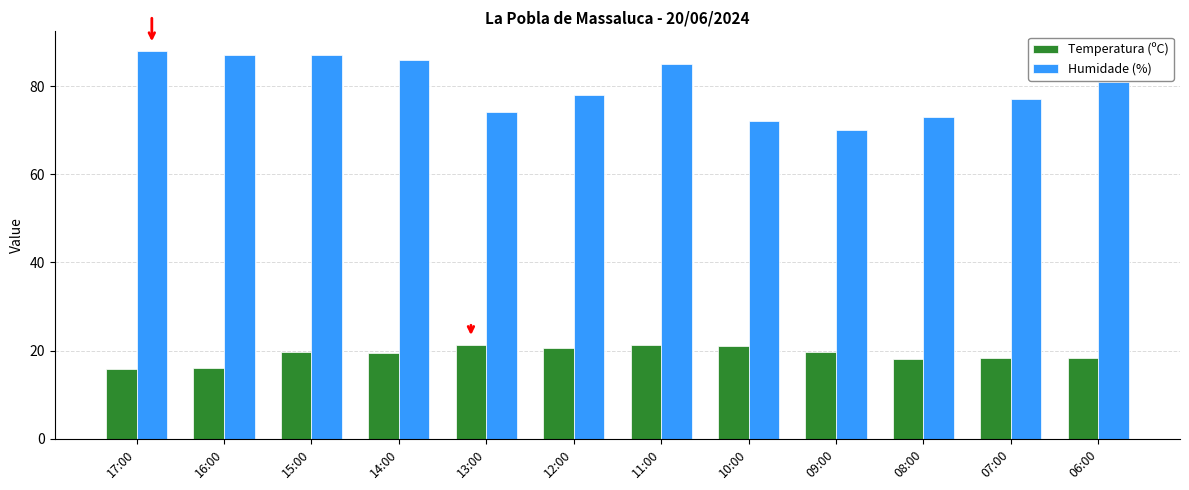

Does the chart contain stacked bars?

No